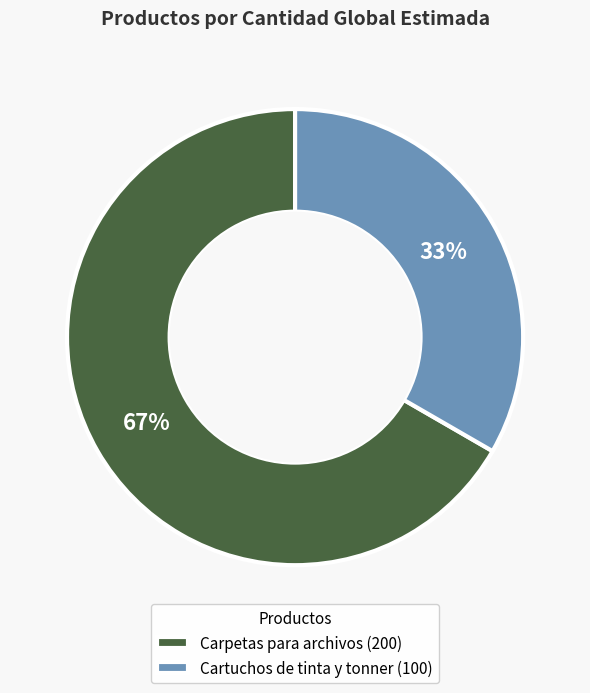

Approximately how many times larger is the value at Cartuchos de tinta y tonner (100) compared to Carpetas para archivos (200)?

0.5